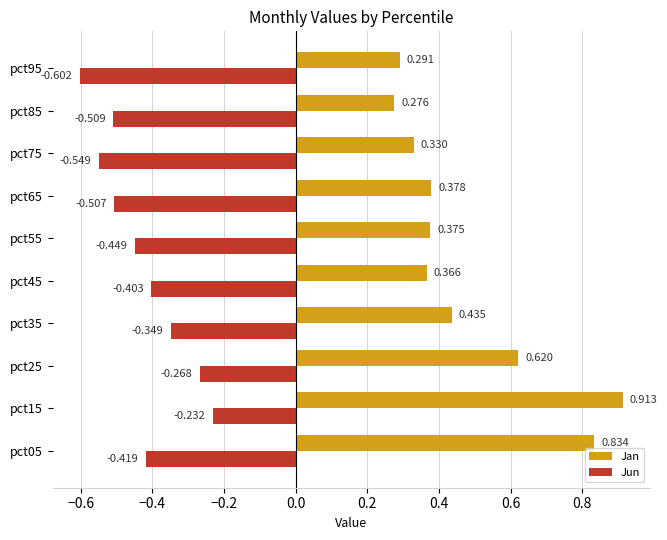

At which label does Jan reach its minimum?

pct85